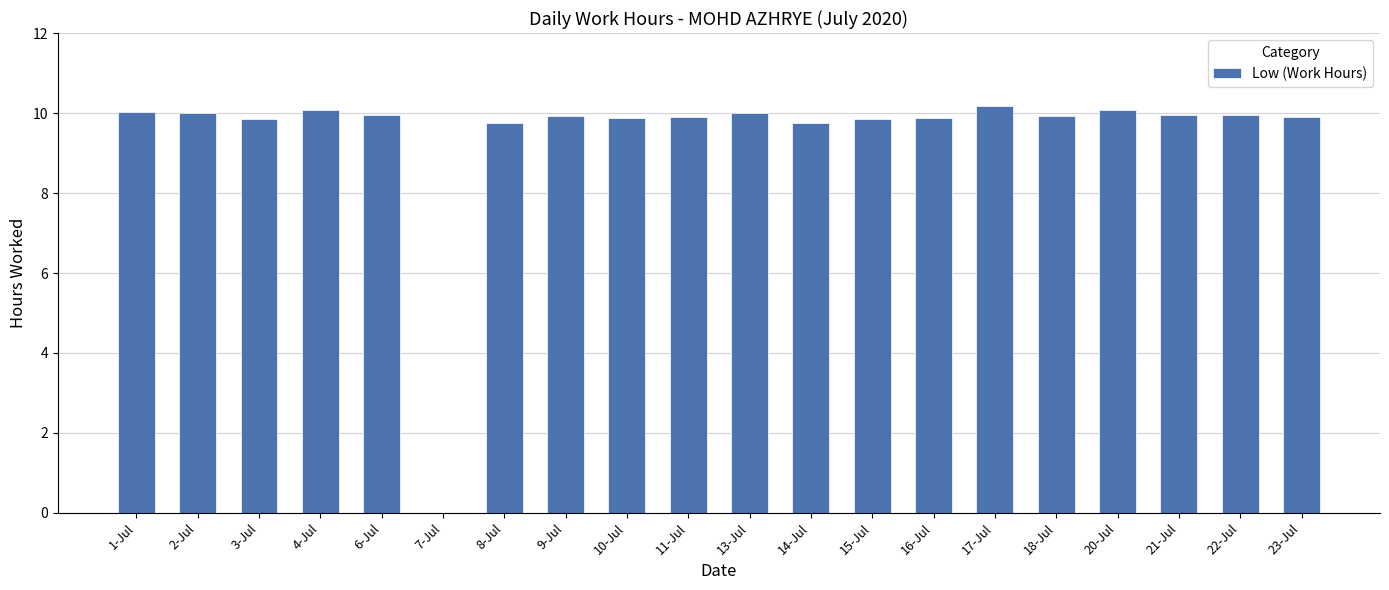

The value at 18-Jul is 3.6. True or false?

False